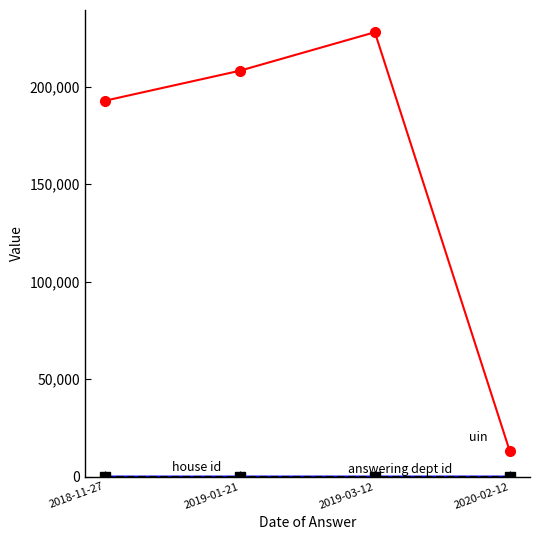

What is the total value across all series at 2019-01-21?

208282